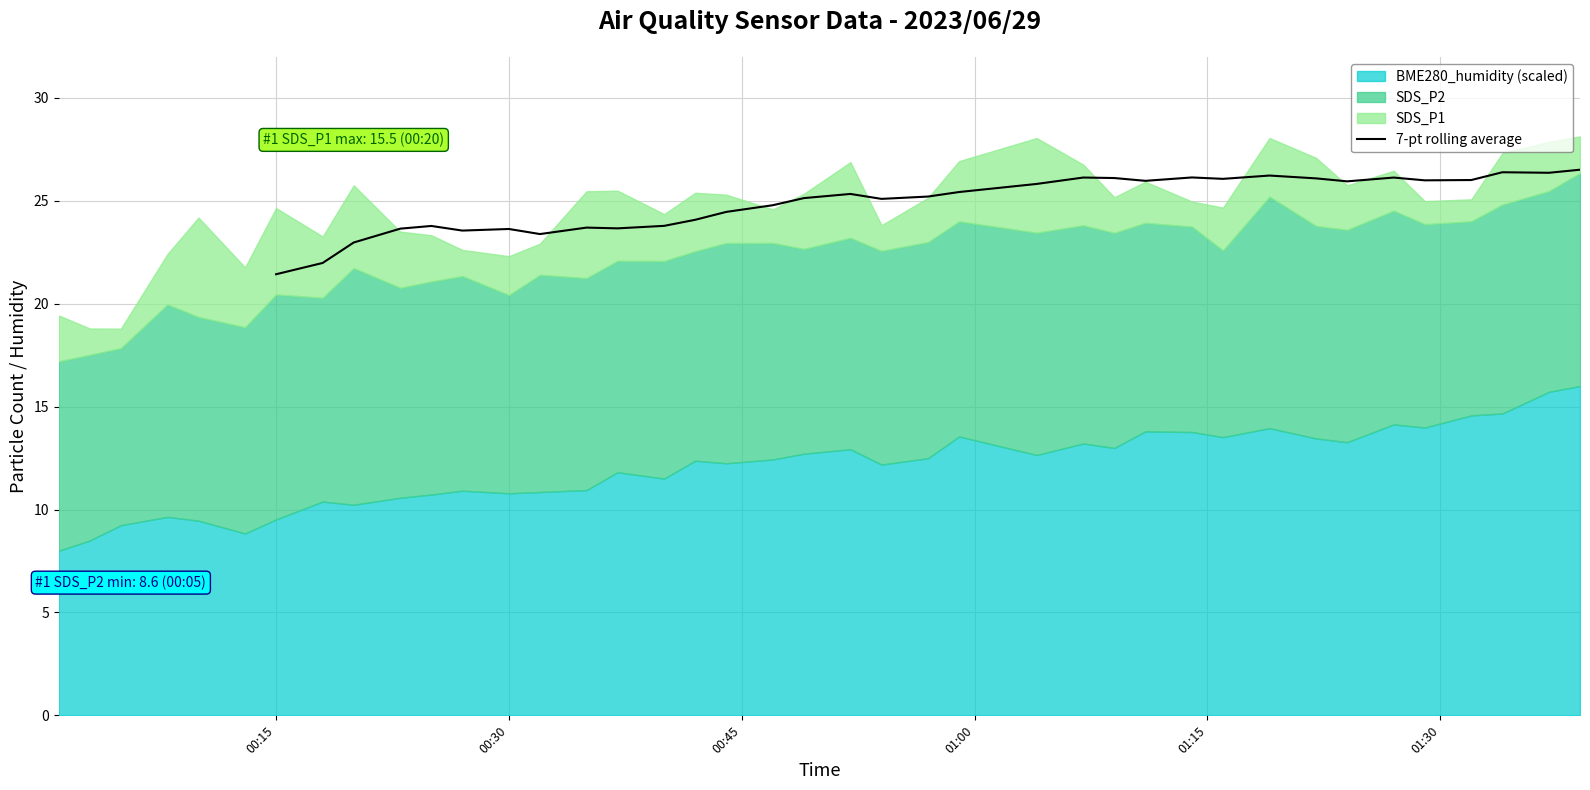

The chart shows a value of 12.8 at 00:45. True or false?

False